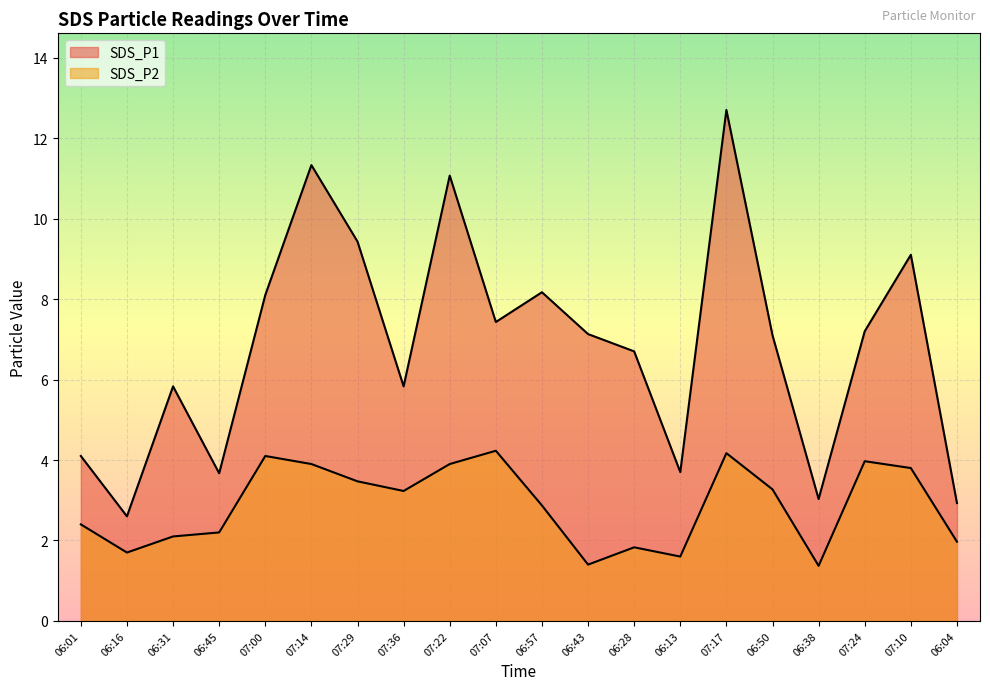

Reading left to right, extract all data points from this chart.

SDS_P1: 06:01=4.1	06:16=2.6	06:31=5.8	06:45=3.7	07:00=8.1	07:14=11.3	07:29=9.4	07:36=5.8	07:22=11.1	07:07=7.4	06:57=8.2	06:43=7.1	06:28=6.7	06:13=3.7	07:17=12.7	06:50=7.1	06:38=3.0	07:24=7.2	07:10=9.1	06:04=2.9
SDS_P2: 06:01=2.4	06:16=1.7	06:31=2.1	06:45=2.2	07:00=4.1	07:14=3.9	07:29=3.5	07:36=3.2	07:22=3.9	07:07=4.2	06:57=2.9	06:43=1.4	06:28=1.8	06:13=1.6	07:17=4.2	06:50=3.3	06:38=1.4	07:24=4.0	07:10=3.8	06:04=2.0